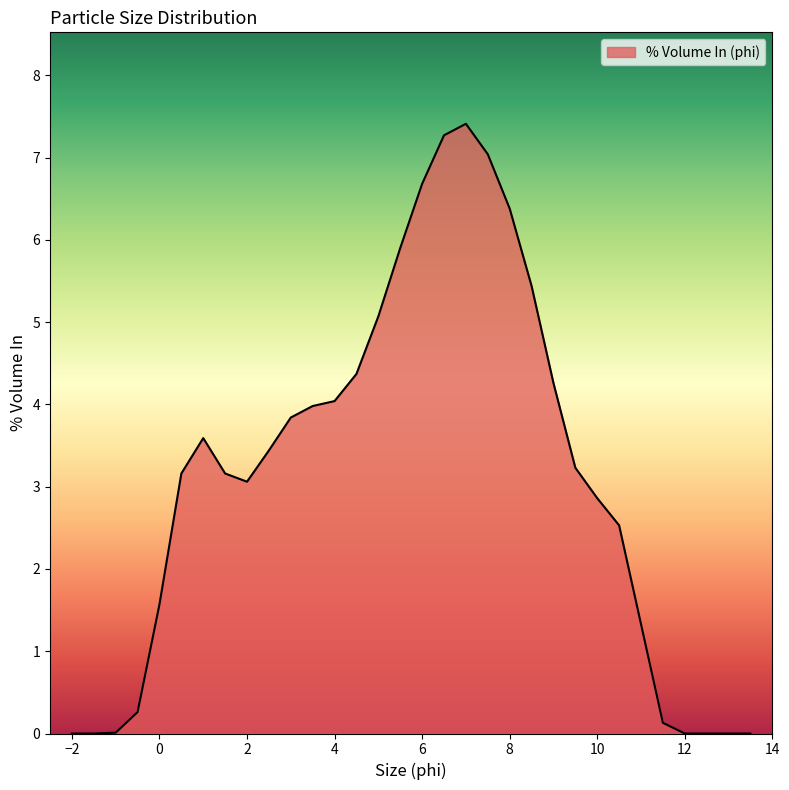

What is the difference between the maximum and minimum values?

7.4